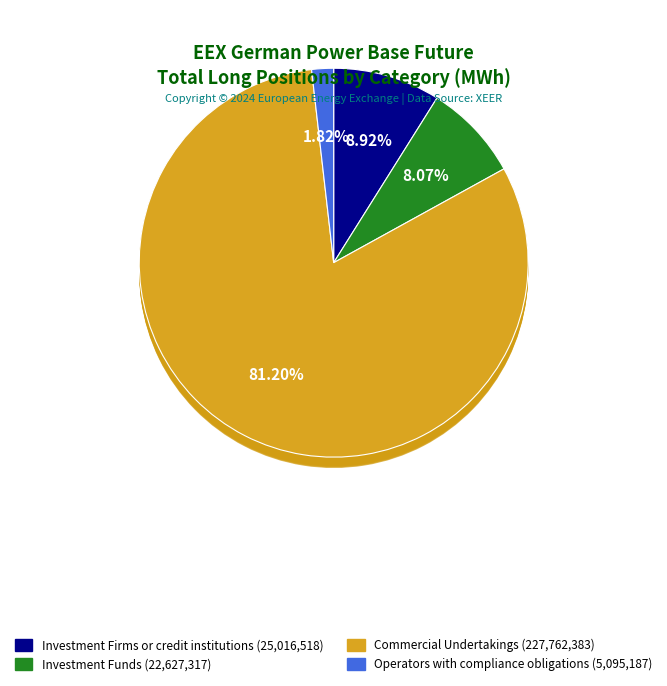

What is the change in value from Investment Firms or credit institutions to Operators with compliance obligations?

-19921331